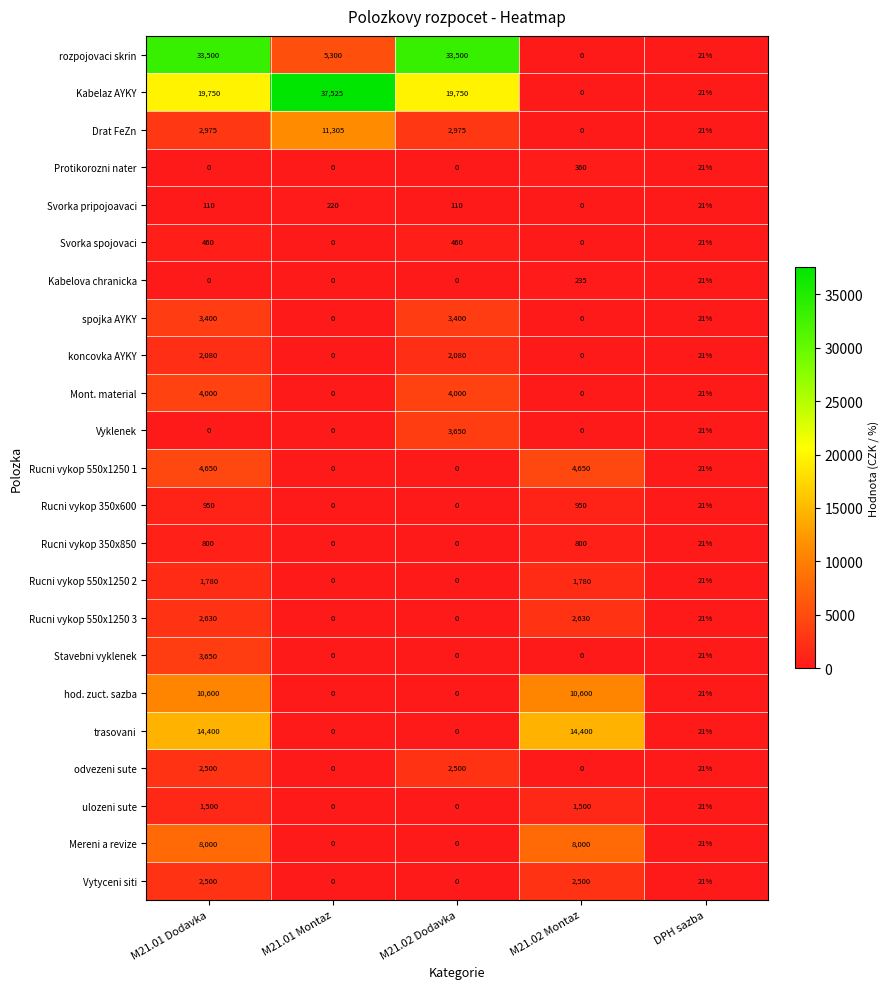

At how many categories does at least one series exceed 30319?

3